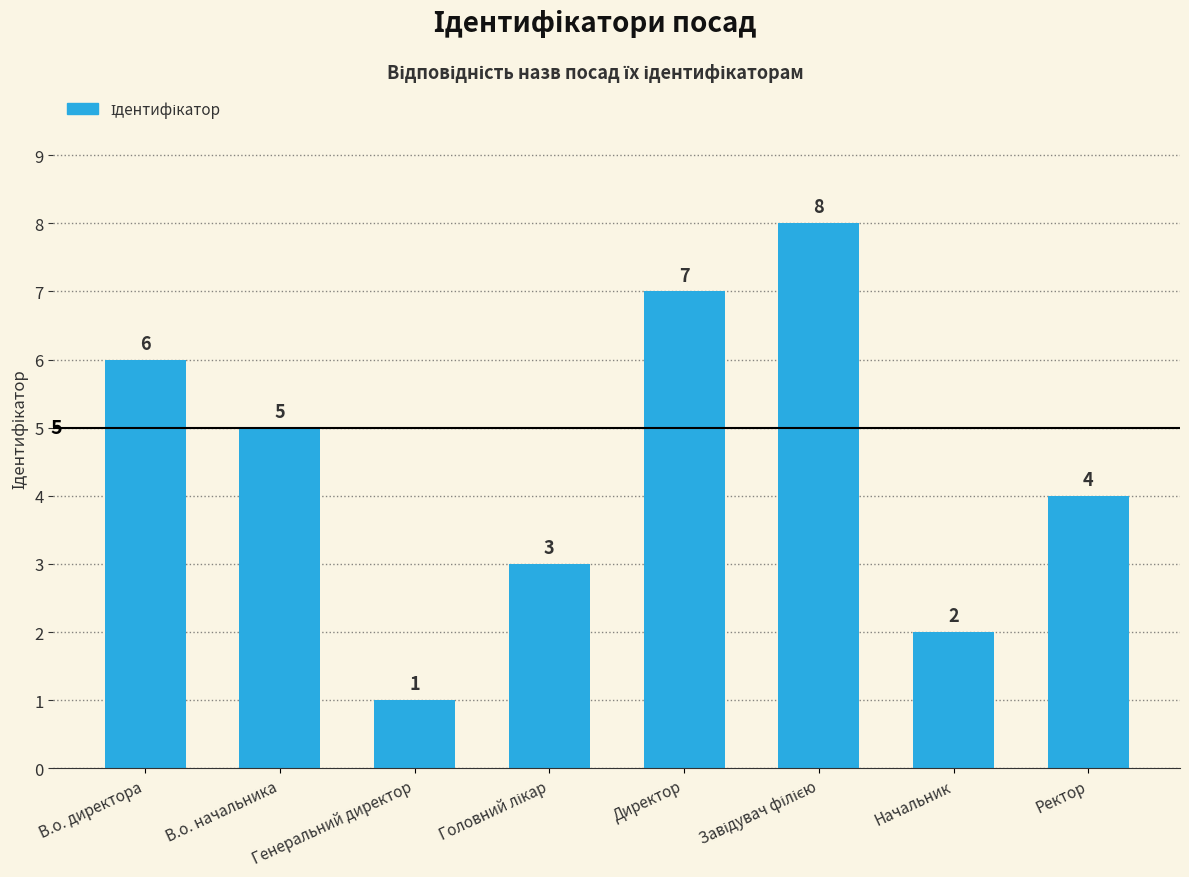

What is the minimum value shown in the chart?

1